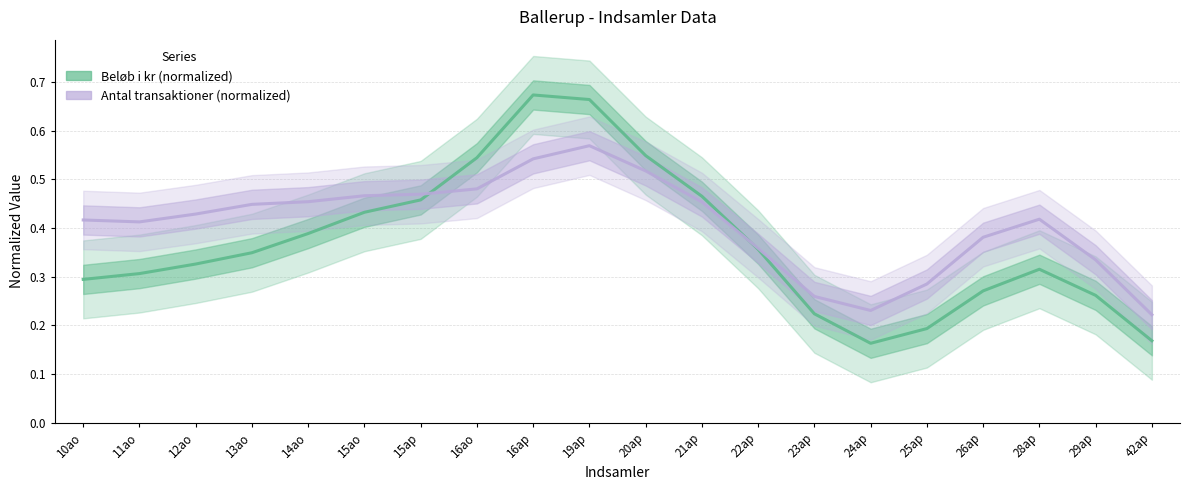

After their last crossing, which series has the higher values: Antal transaktioner (normalized) or Beløb i kr (normalized)?

Antal transaktioner (normalized)